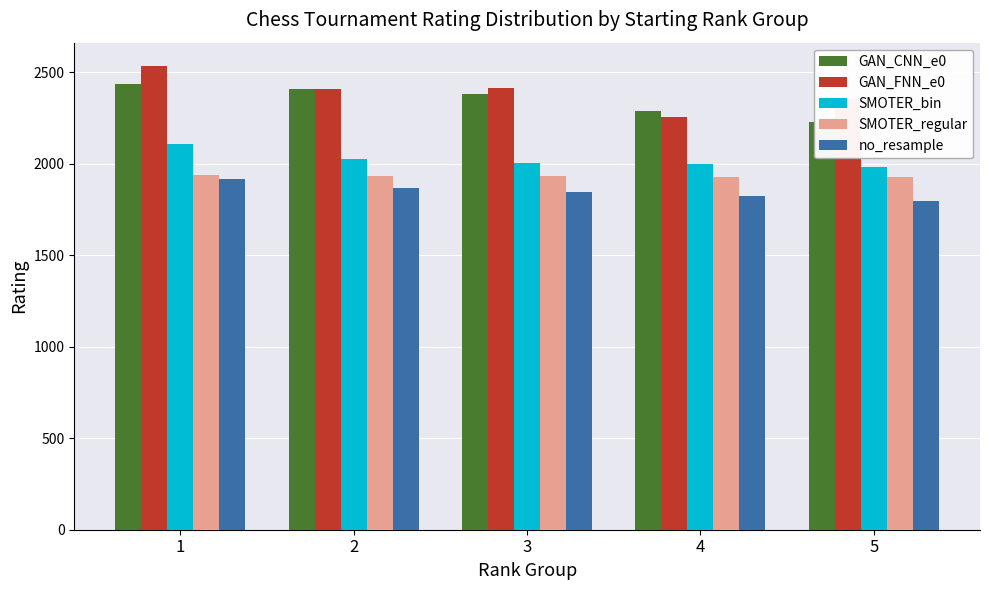

What is the spread (max minus min) of values at 1?

617